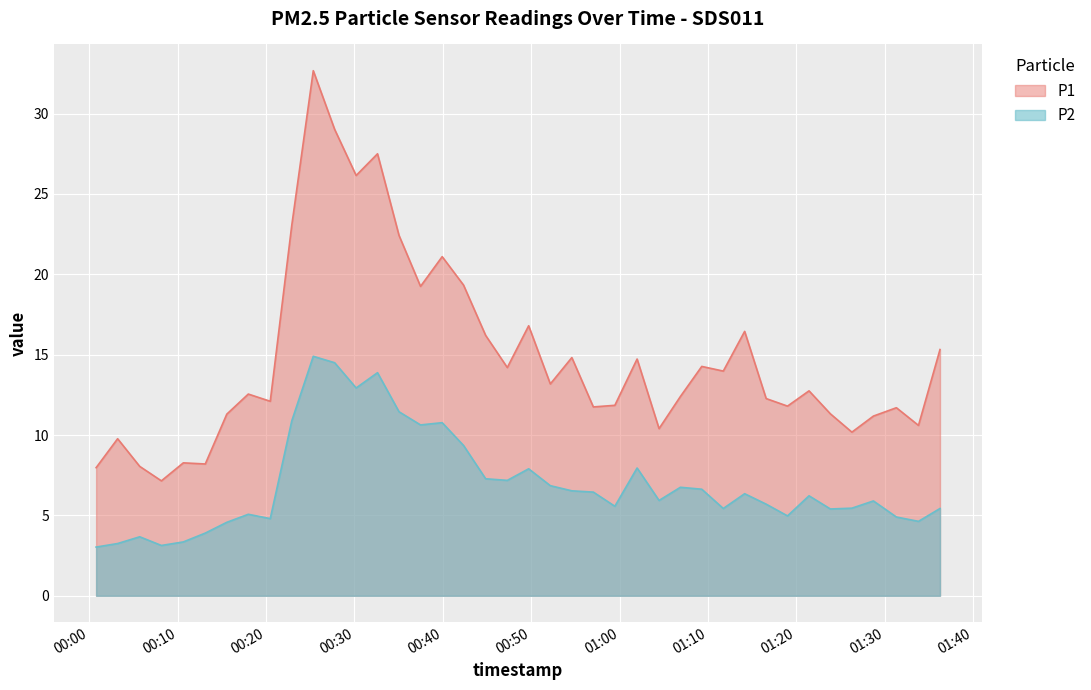

Reading left to right, list all the values displayed in this chart.

P1: 2023-03-15T00:00:47=8.0	2023-03-15T00:03:13=9.8	2023-03-15T00:05:43=8.1	2023-03-15T00:08:10=7.2	2023-03-15T00:10:39=8.3	2023-03-15T00:13:08=8.2	2023-03-15T00:15:34=11.3	2023-03-15T00:18:00=12.6	2023-03-15T00:20:29=12.1	2023-03-15T00:22:55=23.1	2023-03-15T00:25:21=32.7	2023-03-15T00:27:46=29.0	2023-03-15T00:30:12=26.1	2023-03-15T00:32:37=27.5	2023-03-15T00:35:03=22.4	2023-03-15T00:37:29=19.2	2023-03-15T00:39:56=21.1	2023-03-15T00:42:21=19.3	2023-03-15T00:44:51=16.2	2023-03-15T00:47:18=14.2	2023-03-15T00:49:43=16.8	2023-03-15T00:52:10=13.2	2023-03-15T00:54:36=14.8	2023-03-15T00:57:02=11.8	2023-03-15T00:59:28=11.8	2023-03-15T01:01:59=14.7	2023-03-15T01:04:28=10.4	2023-03-15T01:06:53=12.4	2023-03-15T01:09:18=14.3	2023-03-15T01:11:44=14.0	2023-03-15T01:14:09=16.4	2023-03-15T01:16:35=12.3	2023-03-15T01:19:00=11.8	2023-03-15T01:21:26=12.8	2023-03-15T01:23:51=11.3	2023-03-15T01:26:17=10.2	2023-03-15T01:28:43=11.2	2023-03-15T01:31:19=11.7	2023-03-15T01:33:49=10.6	2023-03-15T01:36:15=15.3
P2: 2023-03-15T00:00:47=3.0	2023-03-15T00:03:13=3.2	2023-03-15T00:05:43=3.7	2023-03-15T00:08:10=3.1	2023-03-15T00:10:39=3.4	2023-03-15T00:13:08=3.9	2023-03-15T00:15:34=4.6	2023-03-15T00:18:00=5.1	2023-03-15T00:20:29=4.8	2023-03-15T00:22:55=10.9	2023-03-15T00:25:21=14.9	2023-03-15T00:27:46=14.5	2023-03-15T00:30:12=12.9	2023-03-15T00:32:37=13.9	2023-03-15T00:35:03=11.4	2023-03-15T00:37:29=10.6	2023-03-15T00:39:56=10.8	2023-03-15T00:42:21=9.3	2023-03-15T00:44:51=7.3	2023-03-15T00:47:18=7.2	2023-03-15T00:49:43=7.9	2023-03-15T00:52:10=6.8	2023-03-15T00:54:36=6.5	2023-03-15T00:57:02=6.5	2023-03-15T00:59:28=5.6	2023-03-15T01:01:59=8.0	2023-03-15T01:04:28=5.9	2023-03-15T01:06:53=6.8	2023-03-15T01:09:18=6.6	2023-03-15T01:11:44=5.4	2023-03-15T01:14:09=6.3	2023-03-15T01:16:35=5.7	2023-03-15T01:19:00=5.0	2023-03-15T01:21:26=6.2	2023-03-15T01:23:51=5.4	2023-03-15T01:26:17=5.5	2023-03-15T01:28:43=5.9	2023-03-15T01:31:19=4.9	2023-03-15T01:33:49=4.6	2023-03-15T01:36:15=5.4